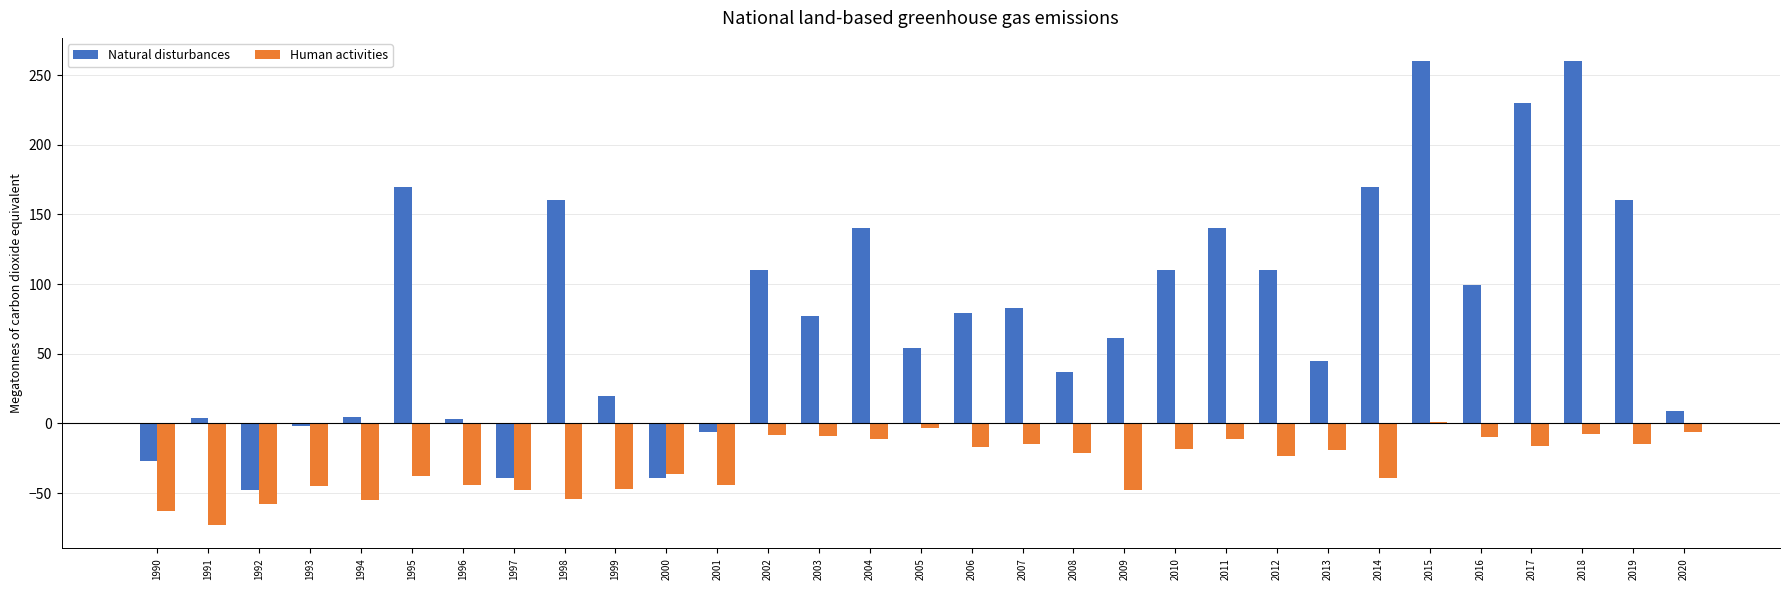

Which series has the largest total across all categories?

Natural disturbances